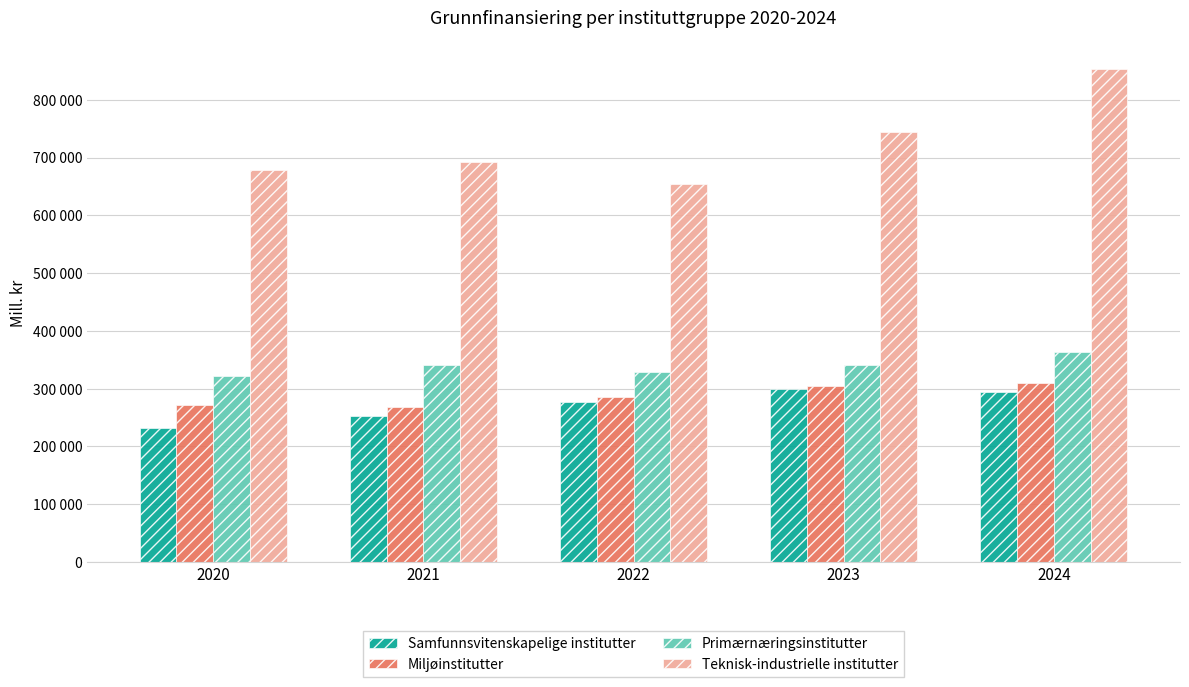

Which series changed the most between 2021 and 2023?

Teknisk-industrielle institutter